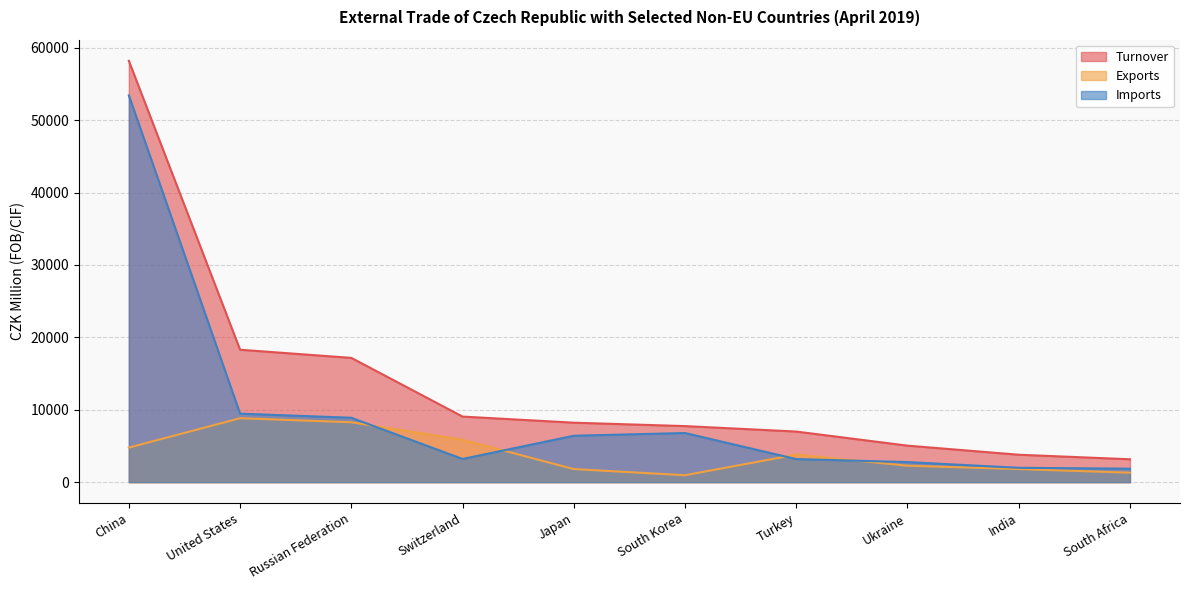

How many data points in Imports are less than 6410?

5